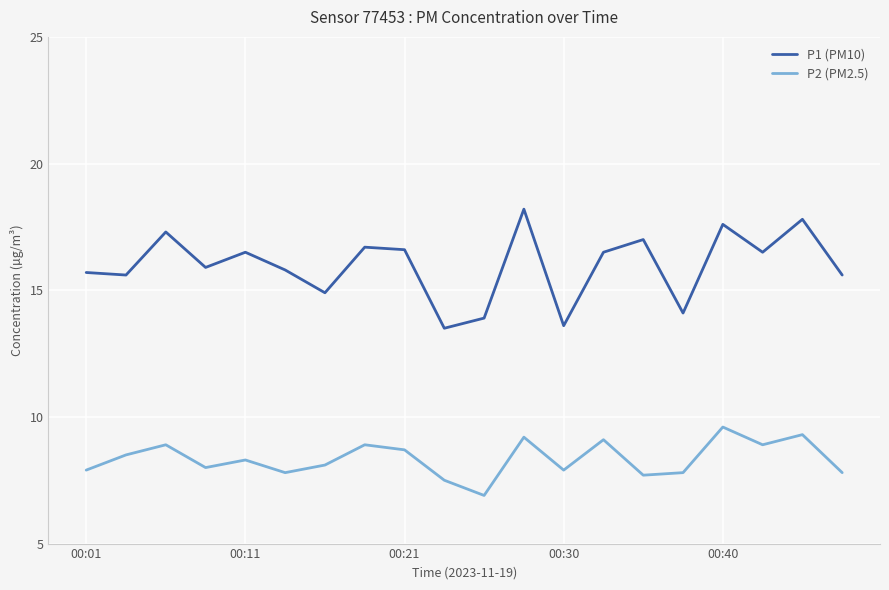

True or false: P1 (PM10) and P2 (PM2.5) cross at least once.

False